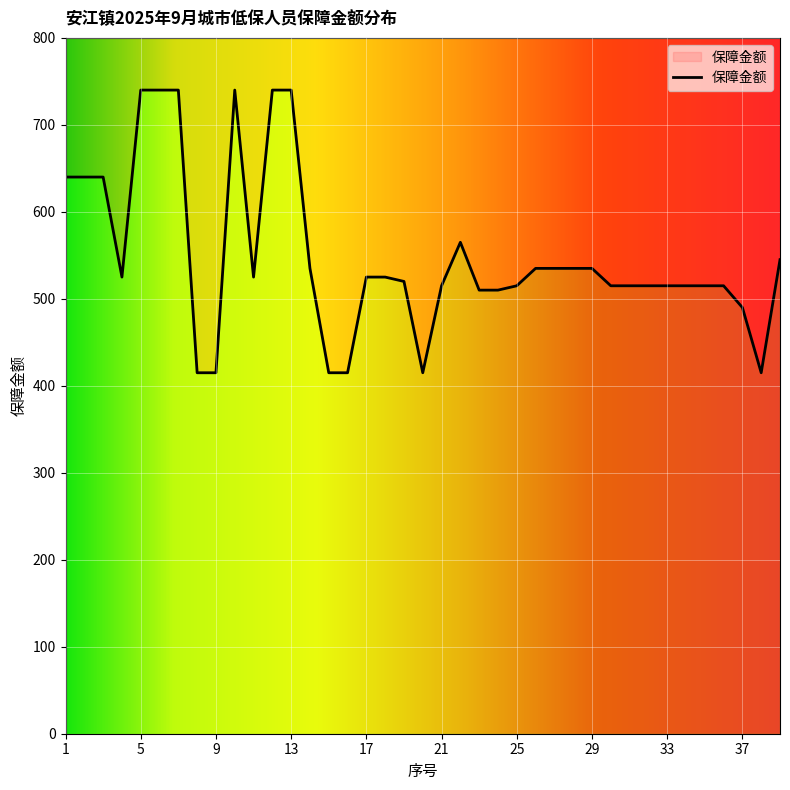

What is the value of the 31st point from the left?

515